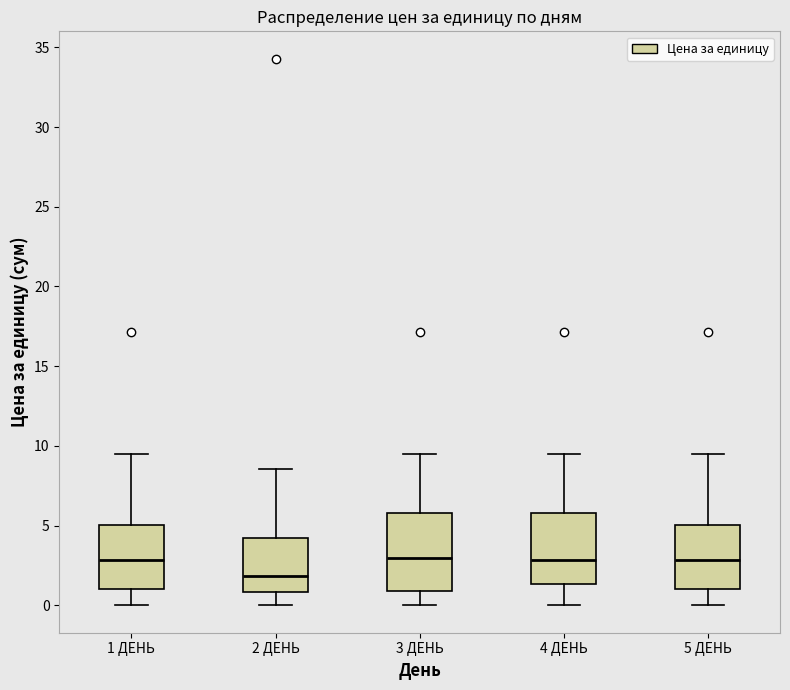

Reading left to right, read every box against the y-axis: the position of its median line, the range the box covers, and the ends of its whiskers. The values are not printed on the chart, so give them approximately, as read against the axis.

1 ДЕНЬ: median 3.0, box 1.0 to 5.0, whiskers 0.0 to 9.5
2 ДЕНЬ: median 2.0, box 1.0 to 4.0, whiskers 0.0 to 8.5
3 ДЕНЬ: median 3.0, box 1.0 to 6.0, whiskers 0.0 to 9.5
4 ДЕНЬ: median 3.0, box 1.5 to 6.0, whiskers 0.0 to 9.5
5 ДЕНЬ: median 3.0, box 1.0 to 5.0, whiskers 0.0 to 9.5